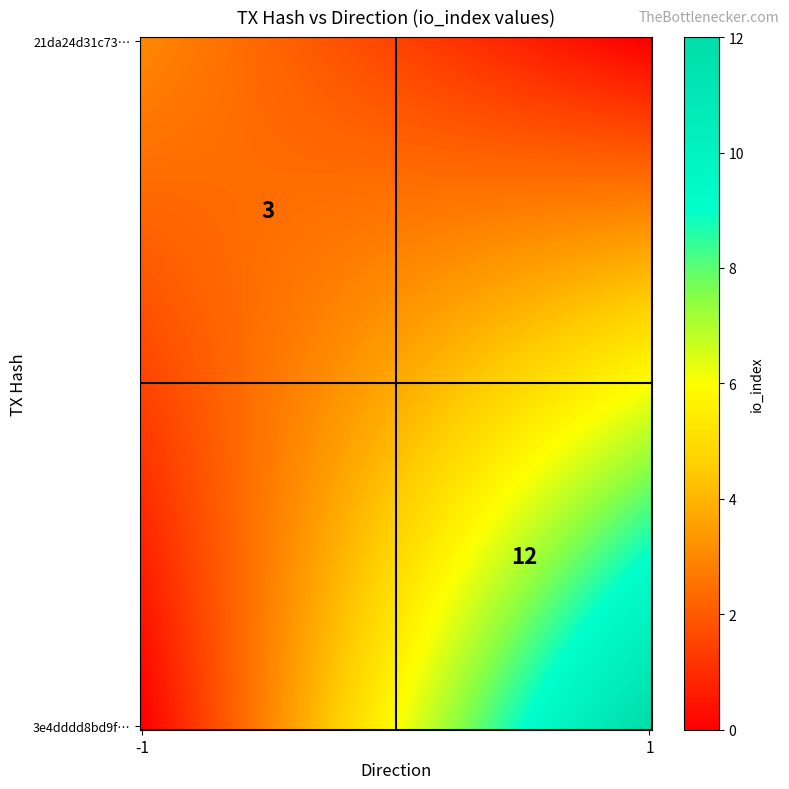

How many 21da24d31c73165d2cff416ac01ce434ad3b3e4 values are between -1 and 3?

2